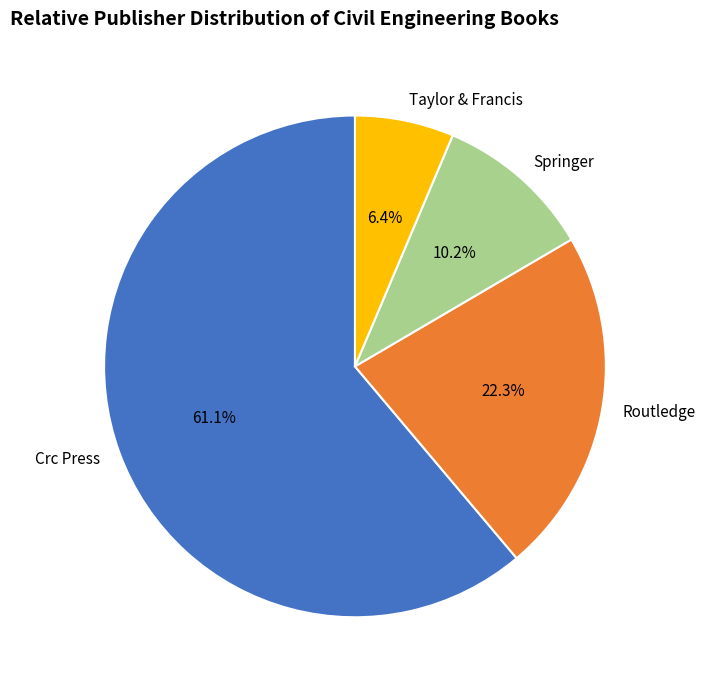

Approximately how many times larger is the value at Taylor & Francis compared to Crc Press?

0.1